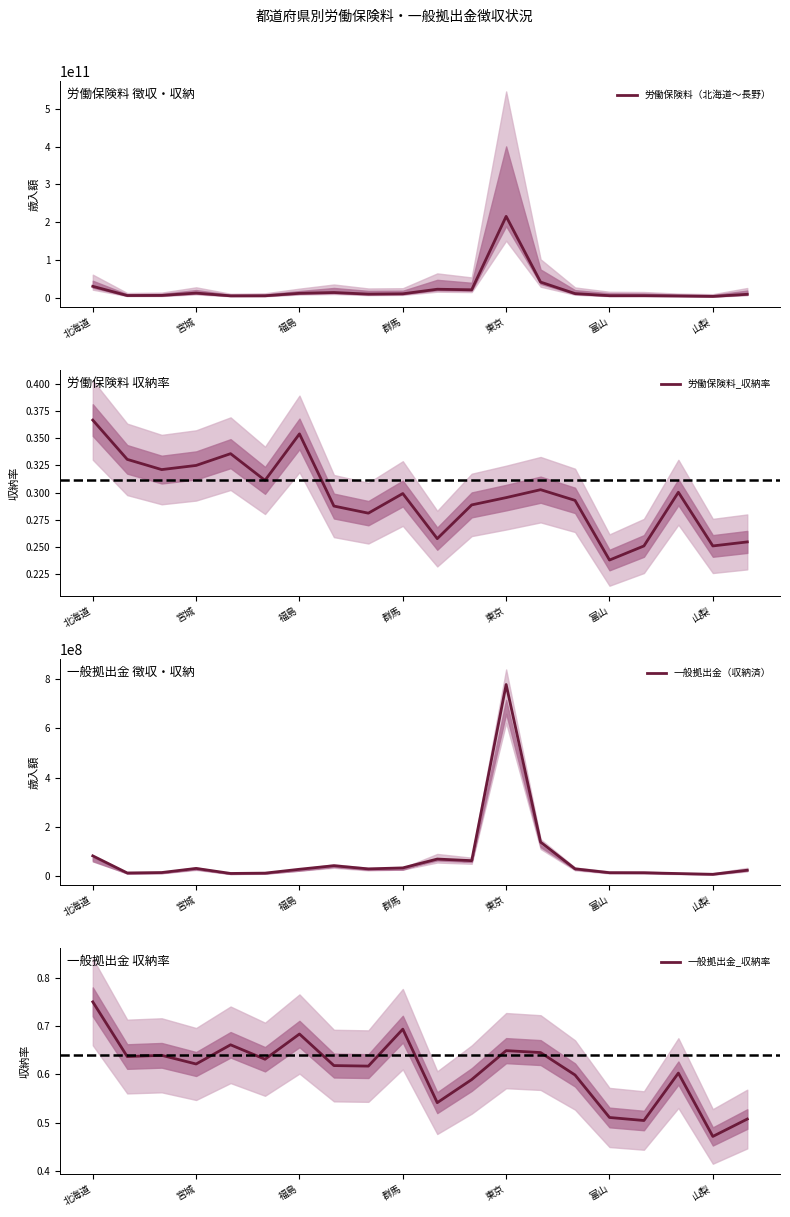

The value of 労働保険料_収納率 at 東京 is 0.1. True or false?

False